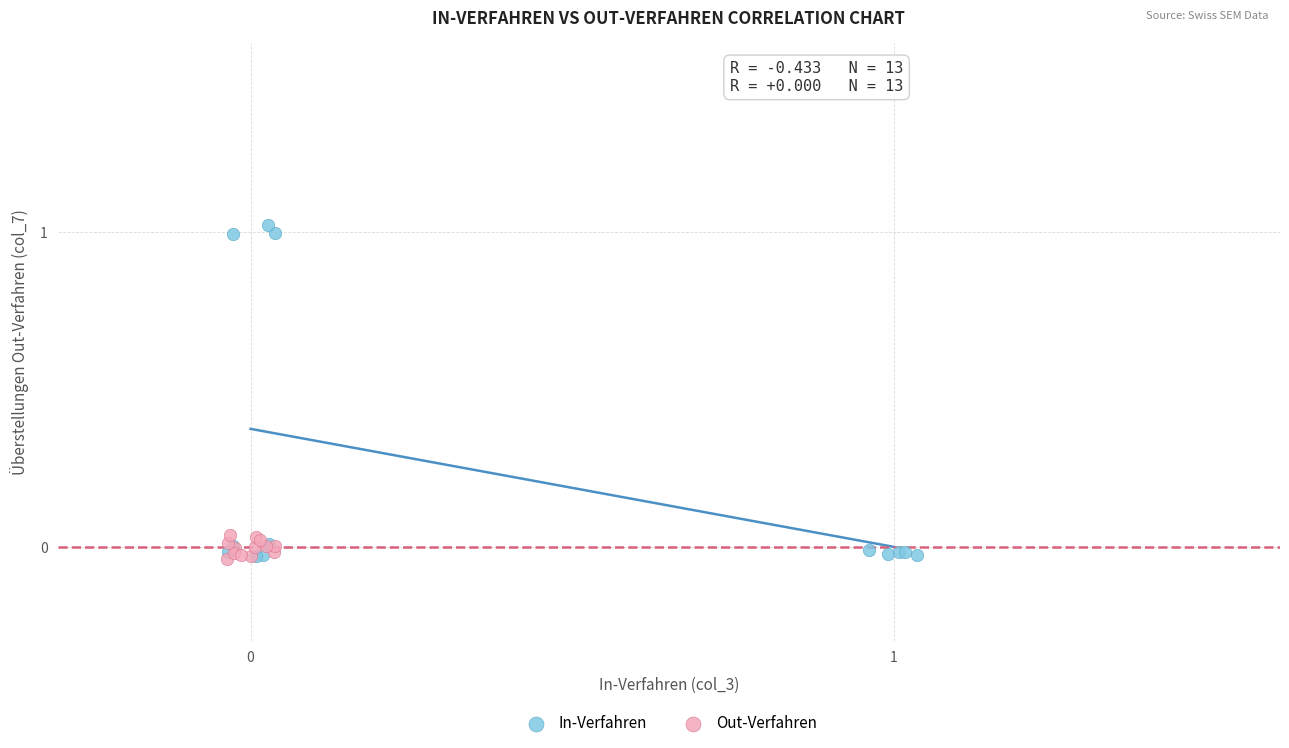

Which series reaches the maximum Y coordinate?

In-Verfahren